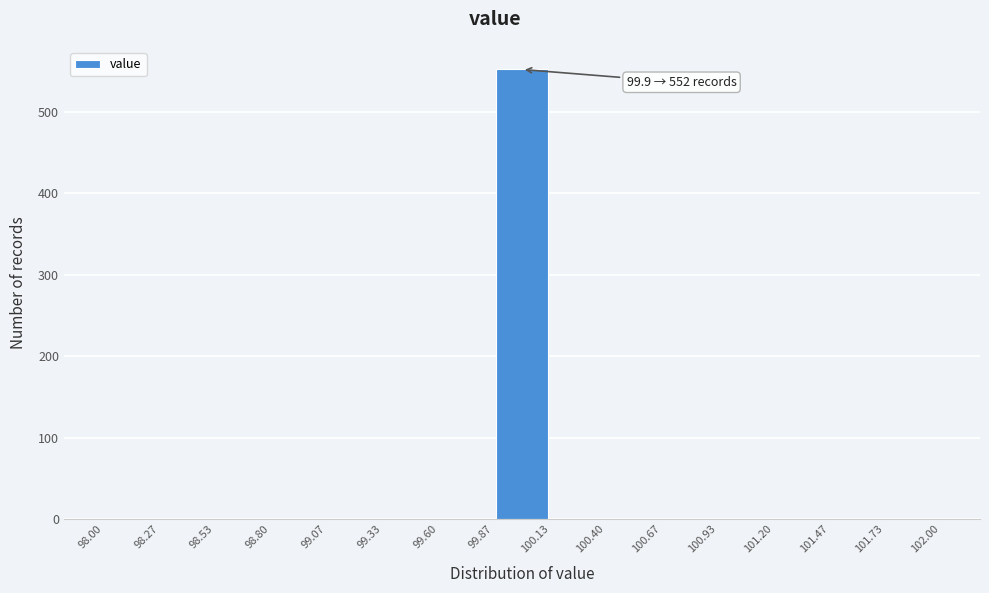

Over which range of the x-axis is the bar tallest?

99.87 to 100.13